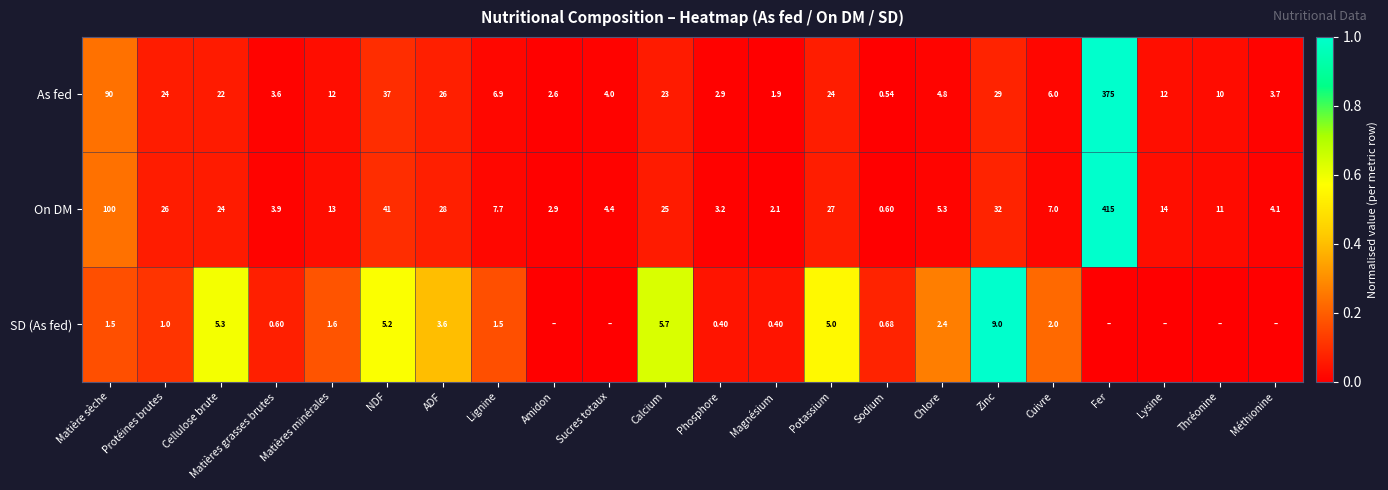

Which category has the highest value in the As fed series?

Fer